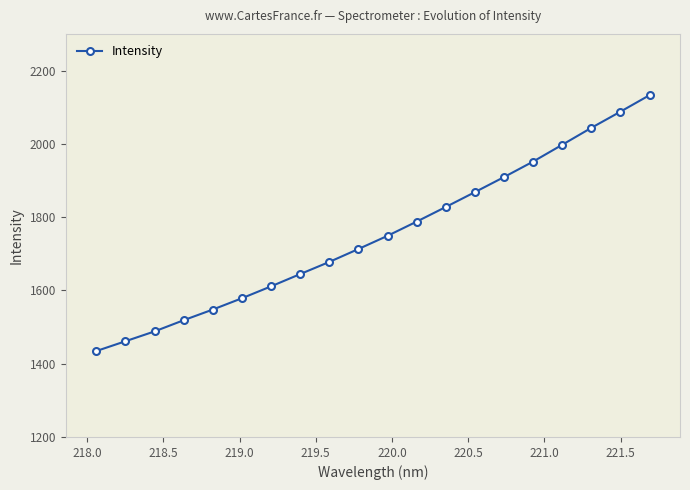

True or false: there are more than 0 points higher than both neighbors.

False